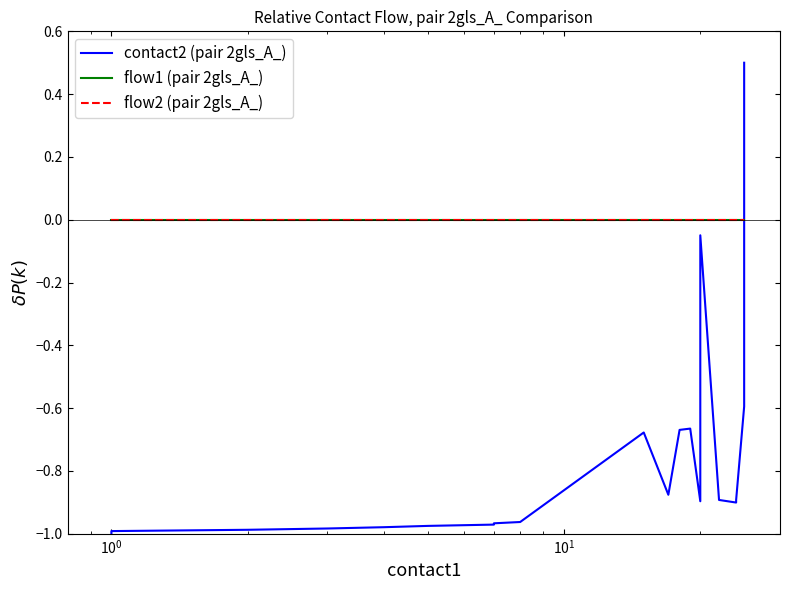

The value of contact2 (pair 2gls_A_) at 16 is -1.4. True or false?

False